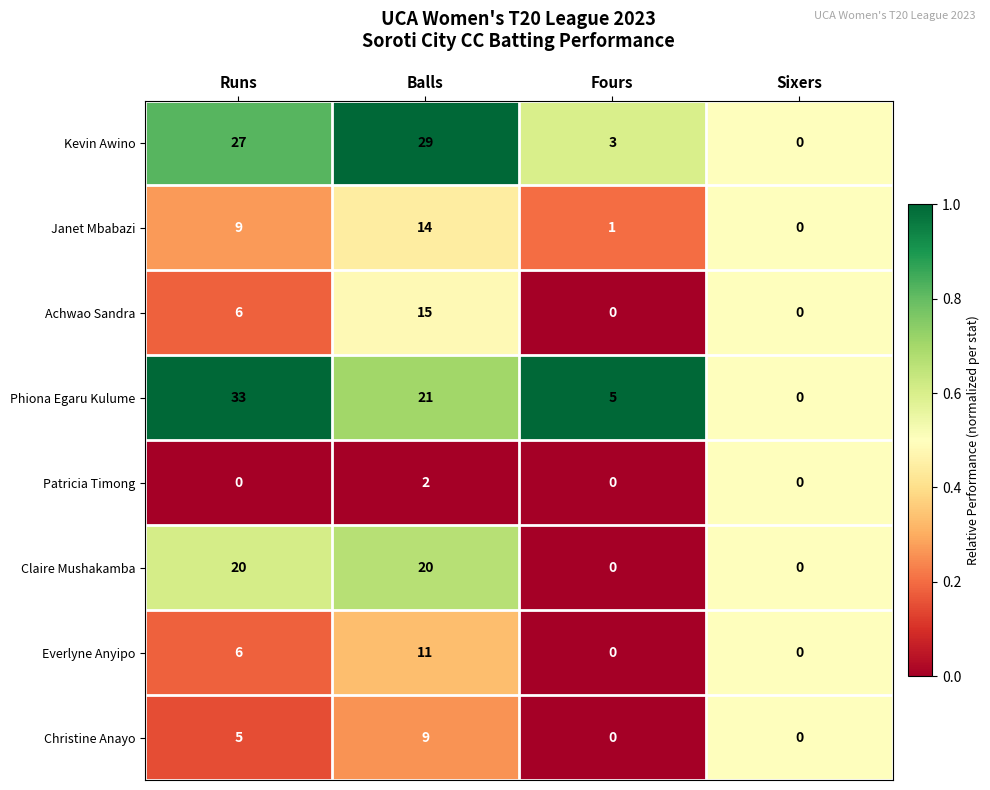

The Achwao Sandra series shows 7 at Fours. True or false?

False